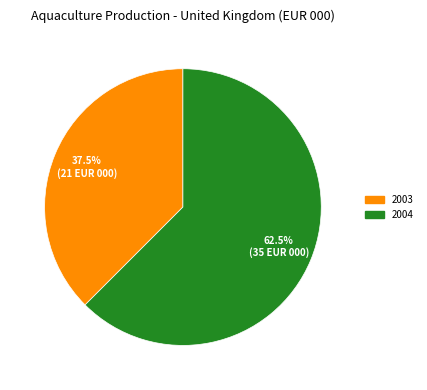

How many slices are in this pie chart?

2